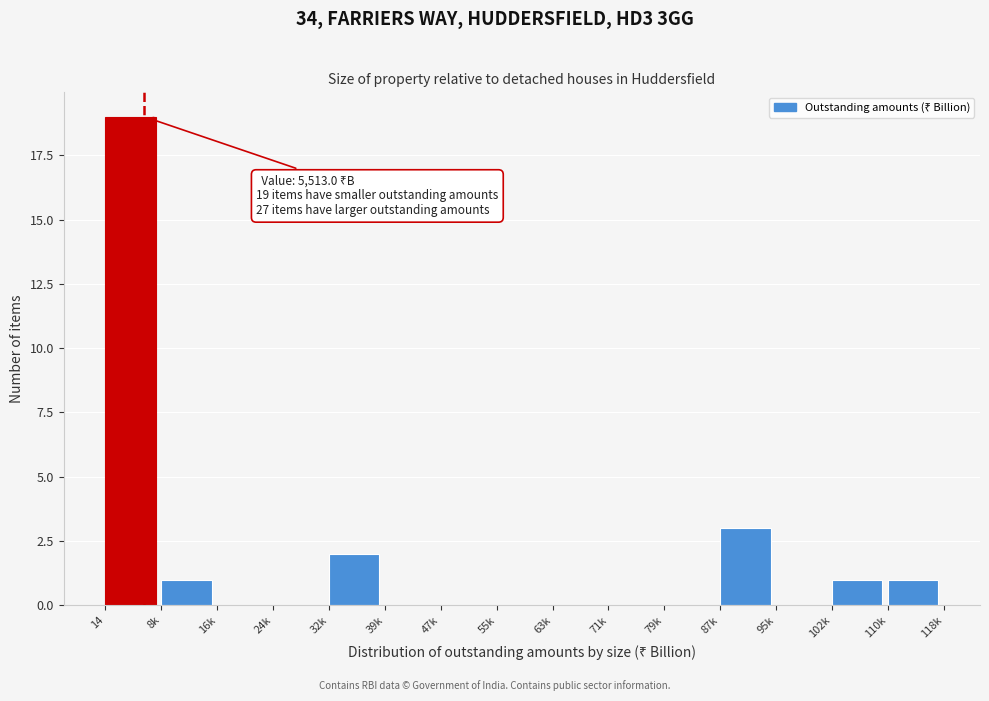

Reading left to right, transcribe all the data shown in this chart.

14=19	8k=1	16k=0	24k=0	32k=2	39k=0	47k=0	55k=0	63k=0	71k=0	79k=0	87k=3	95k=0	102k=1	110k=1